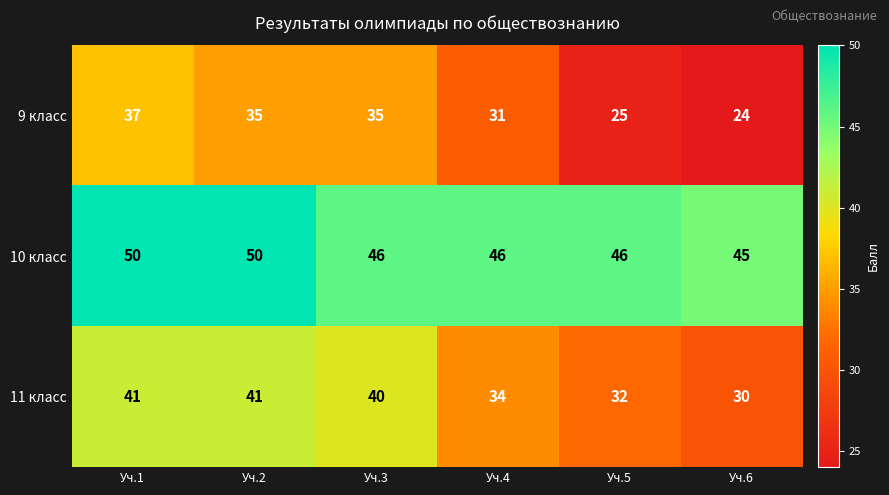

What is the maximum value shown in the chart?

50